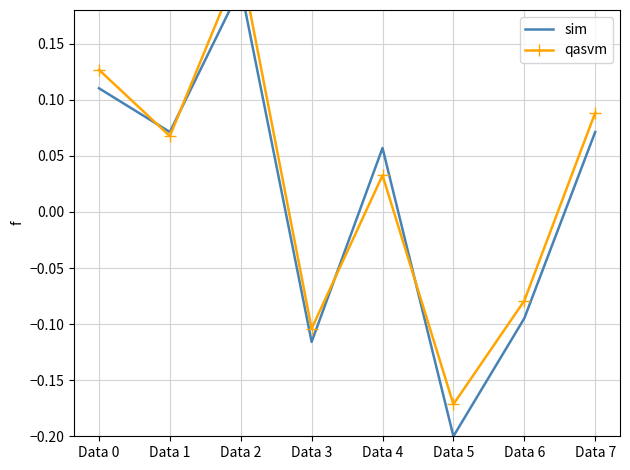

Between which two adjacent categories do sim and qasvm first intersect?

Data 0 and Data 1